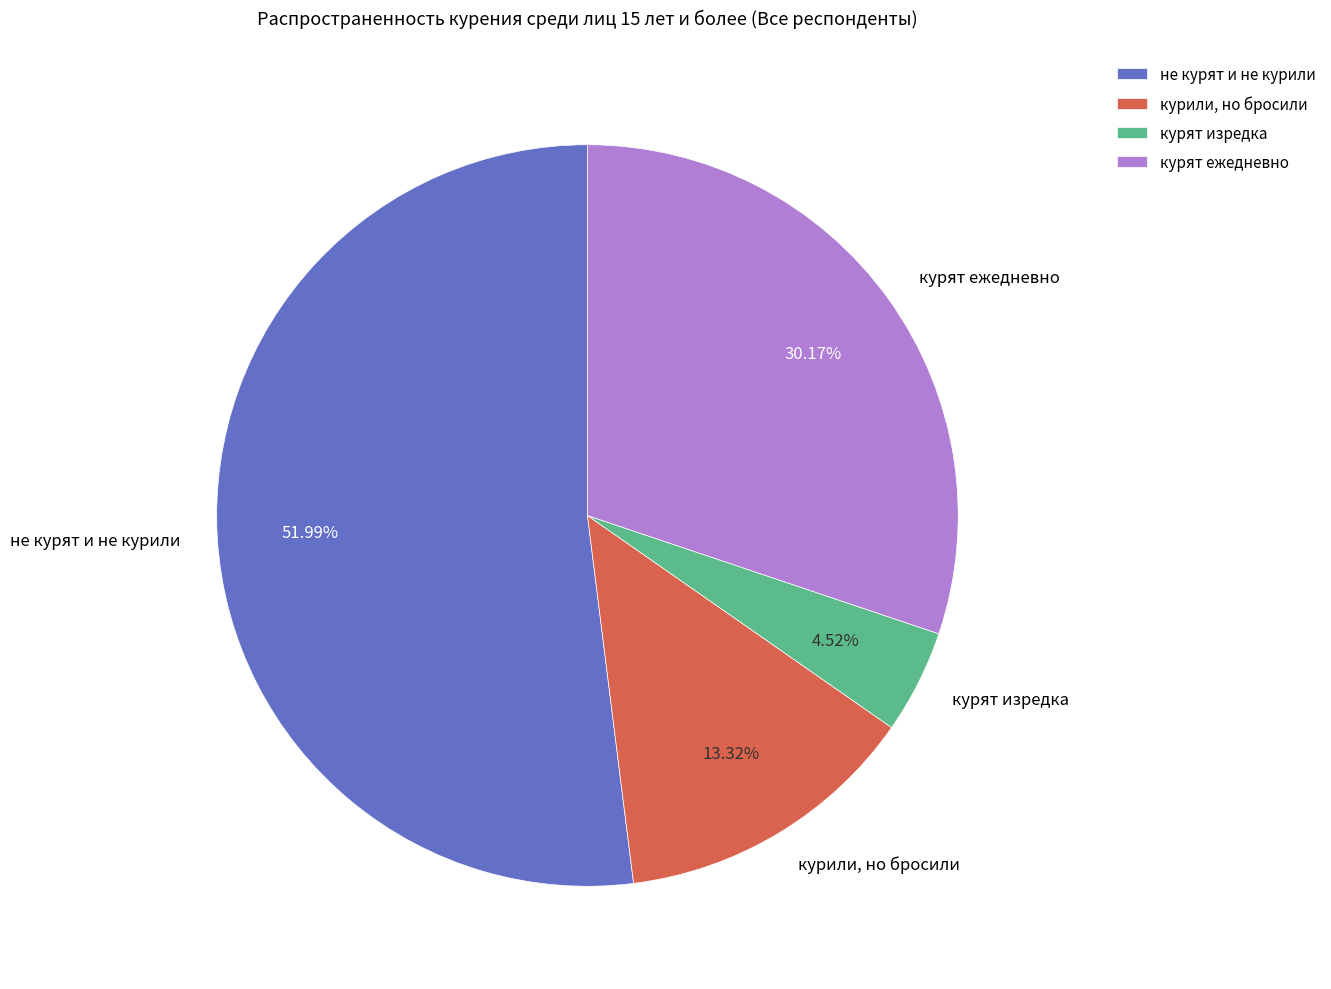

Is it true that курят изредка is 5% of the pie?

True